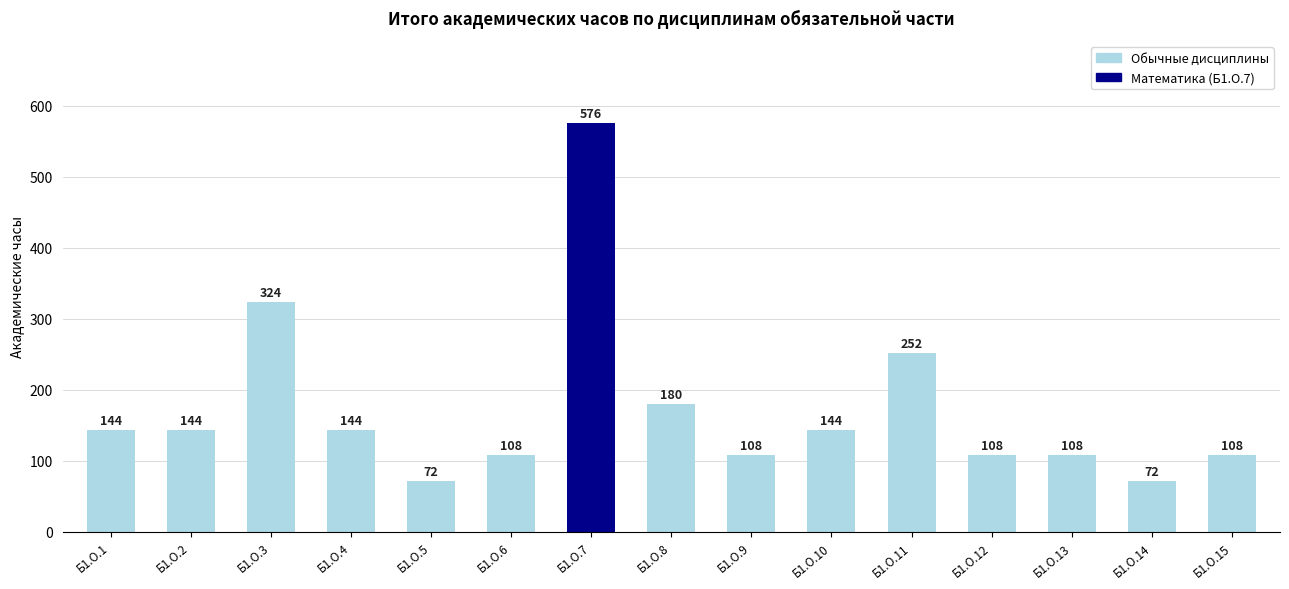

How many series are shown in this chart?

1